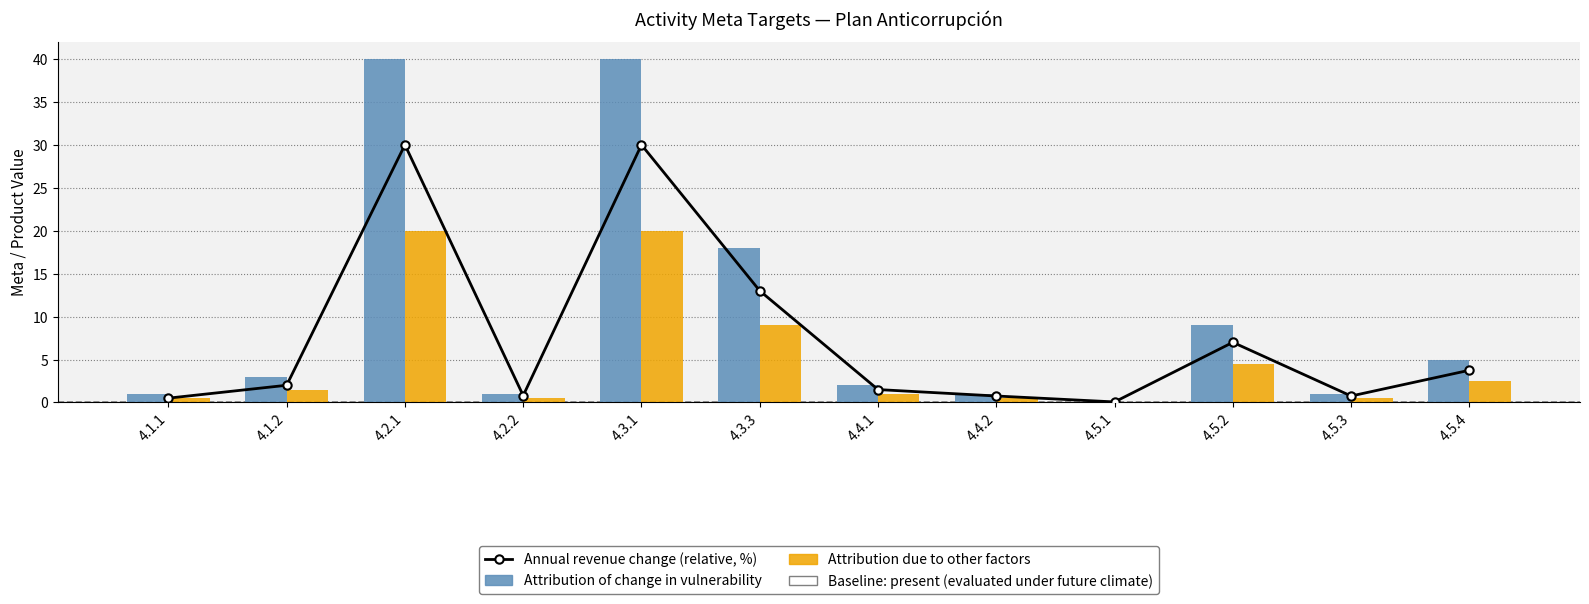

What is the difference between the highest and lowest values at 4.2.1?

20.0